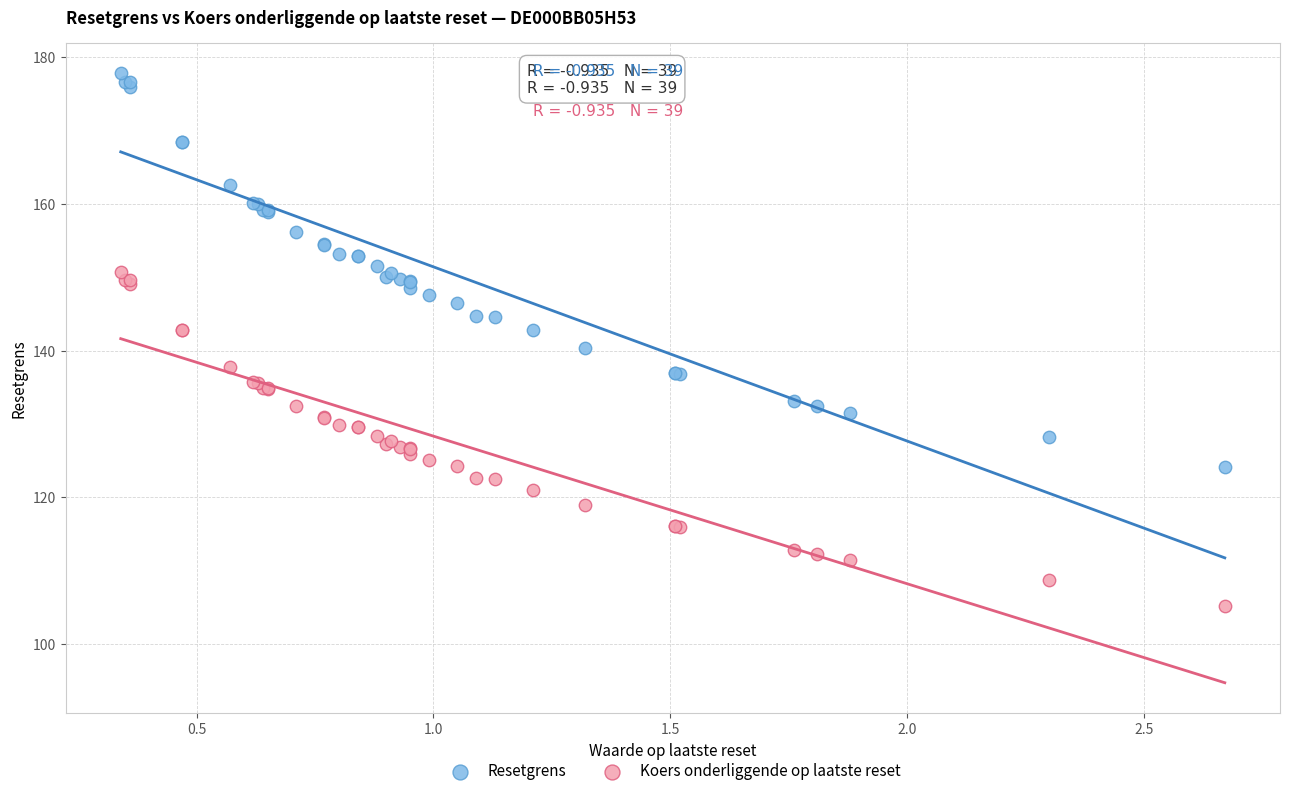

Which series reaches the maximum Y coordinate?

Resetgrens